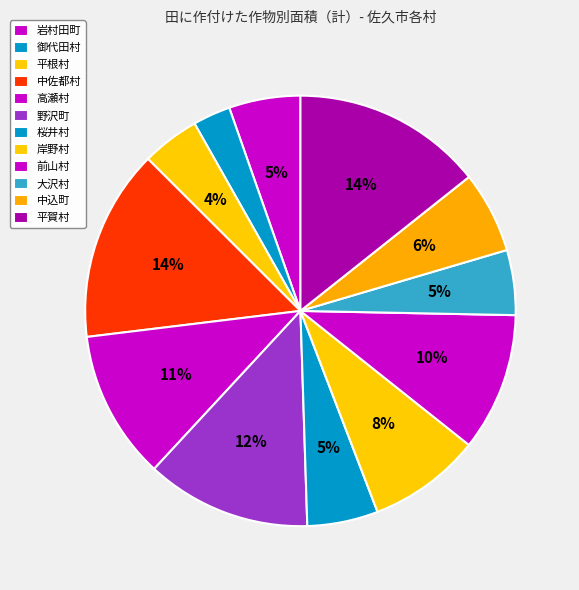

Does any single category account for the majority?

No